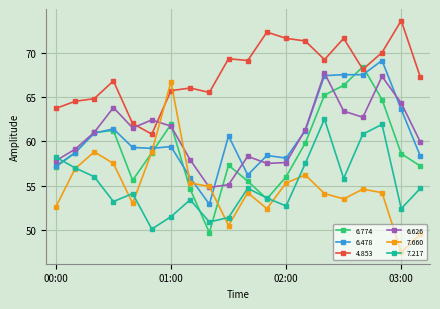

What is the minimum value for 7.217?

50.1